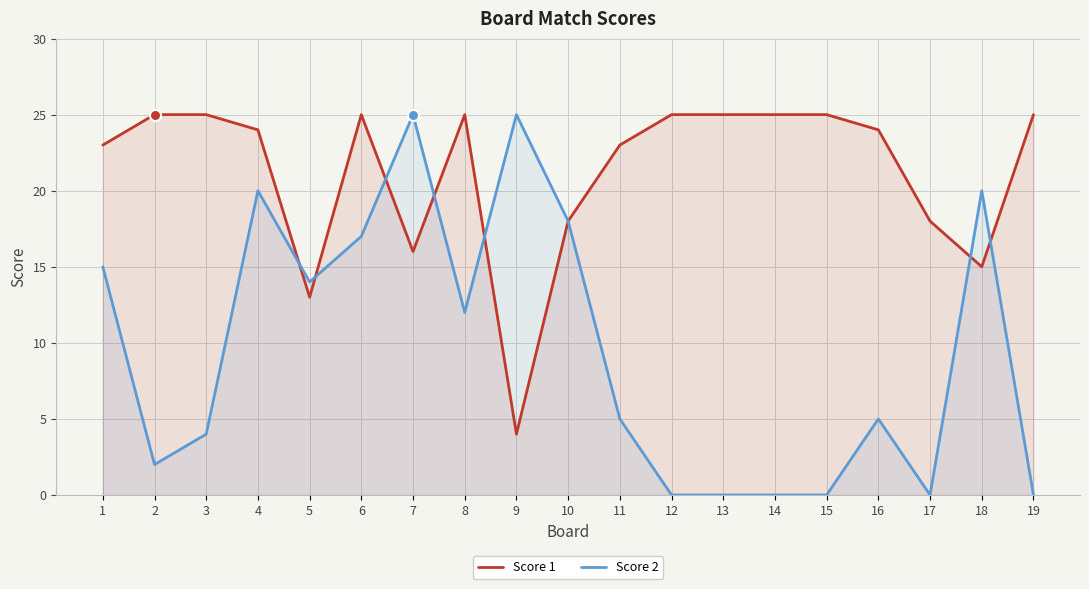

How many intersections are there between Score 1 and Score 2?

7